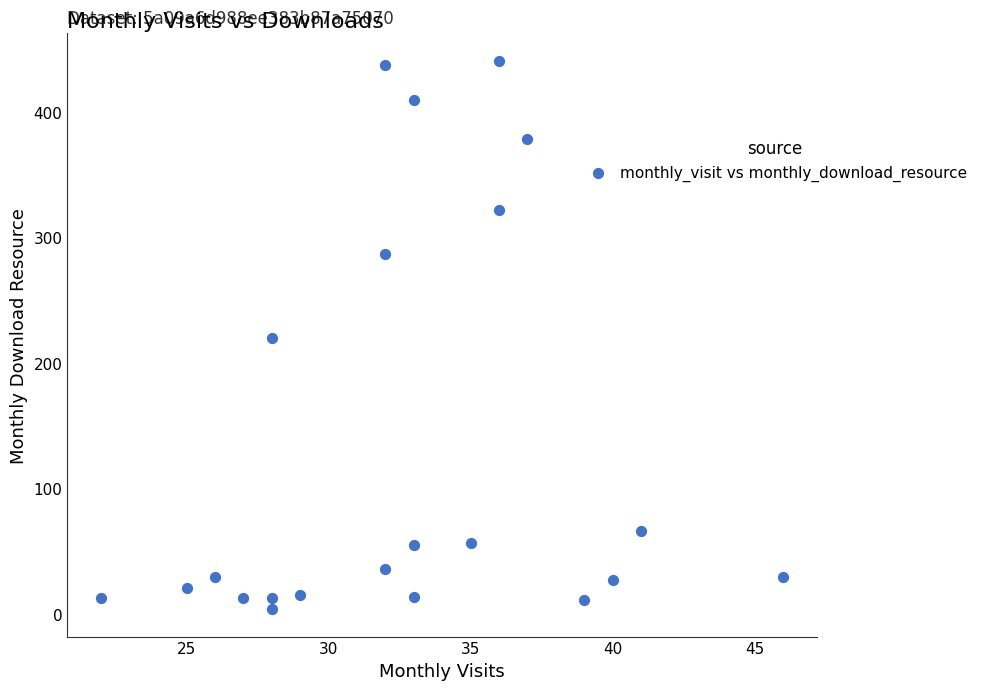

What is the range of Y values (max minus min)?

437